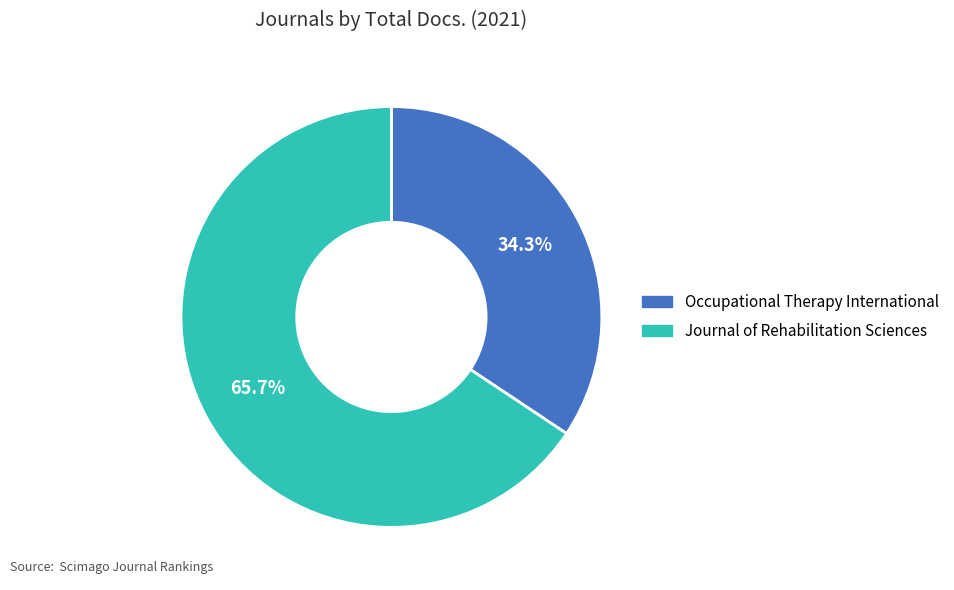

Is it true that Occupational Therapy International is 47% of the pie?

False